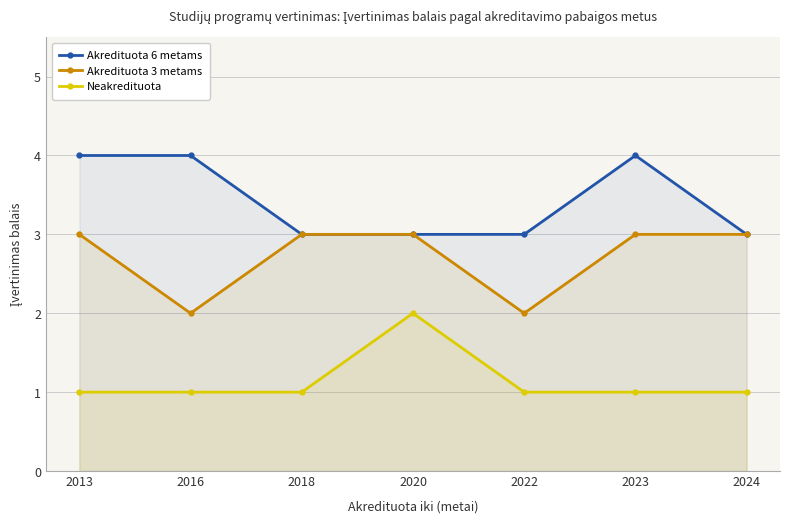

At 2018, list the series in order from largest to smallest.

Akredituota 6 metams, Akredituota 3 metams, Neakredituota